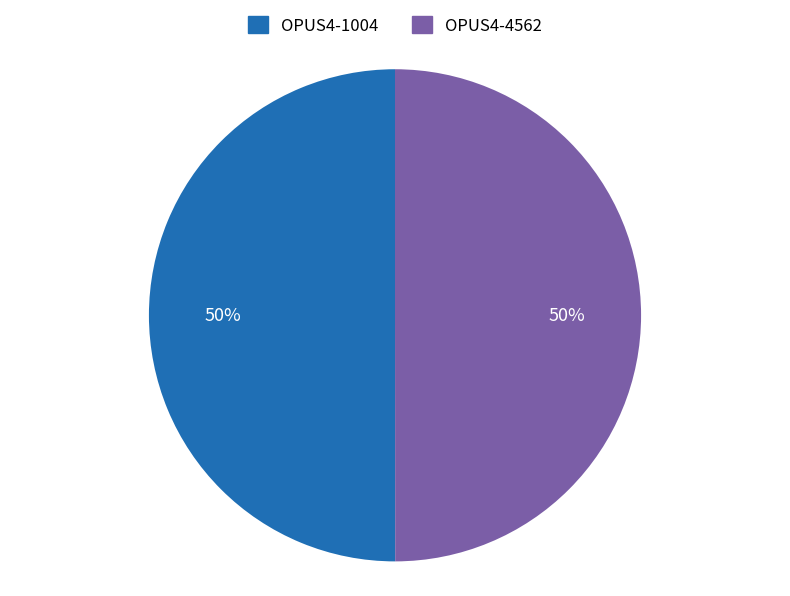

How many slices are in this pie chart?

2